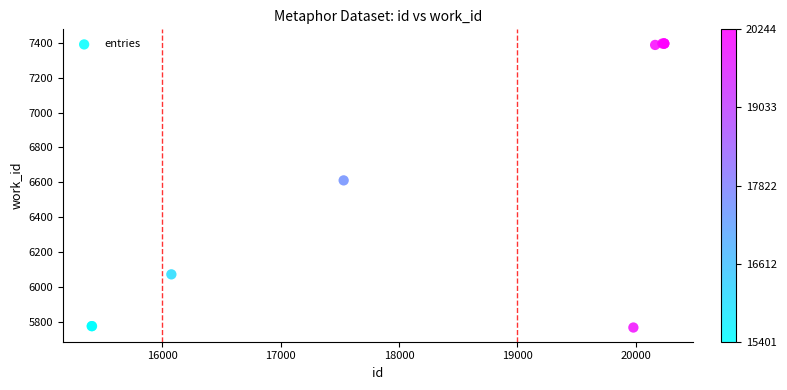

What Y value in the scatter plot is closest to 6581?

6611